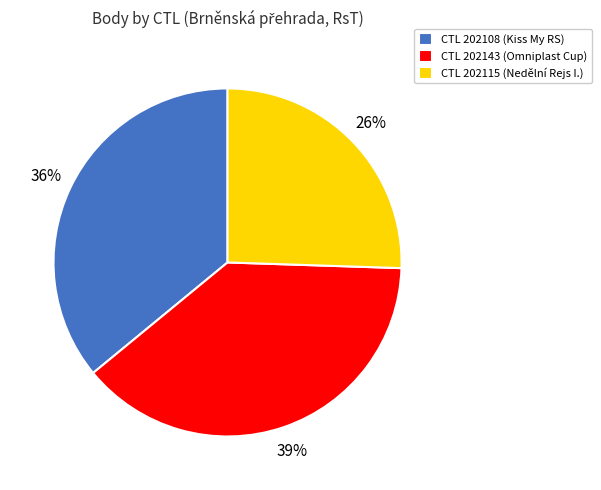

Rank the categories by value from lowest to highest.

CTL 202115 (Nedělní Rejs I.), CTL 202108 (Kiss My RS), CTL 202143 (Omniplast Cup)